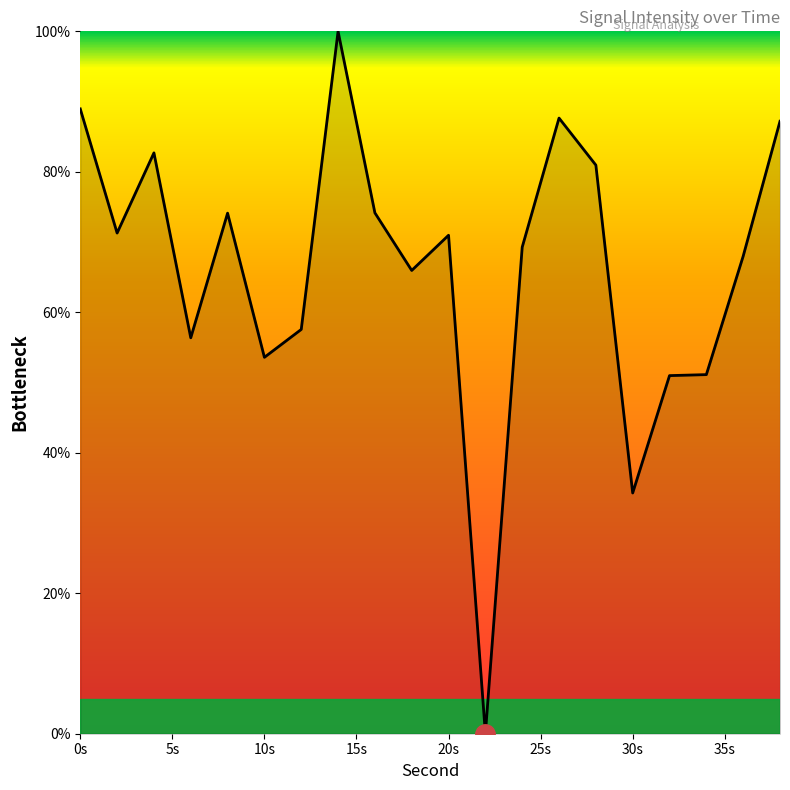

What is the difference between the maximum and minimum values?

100.0